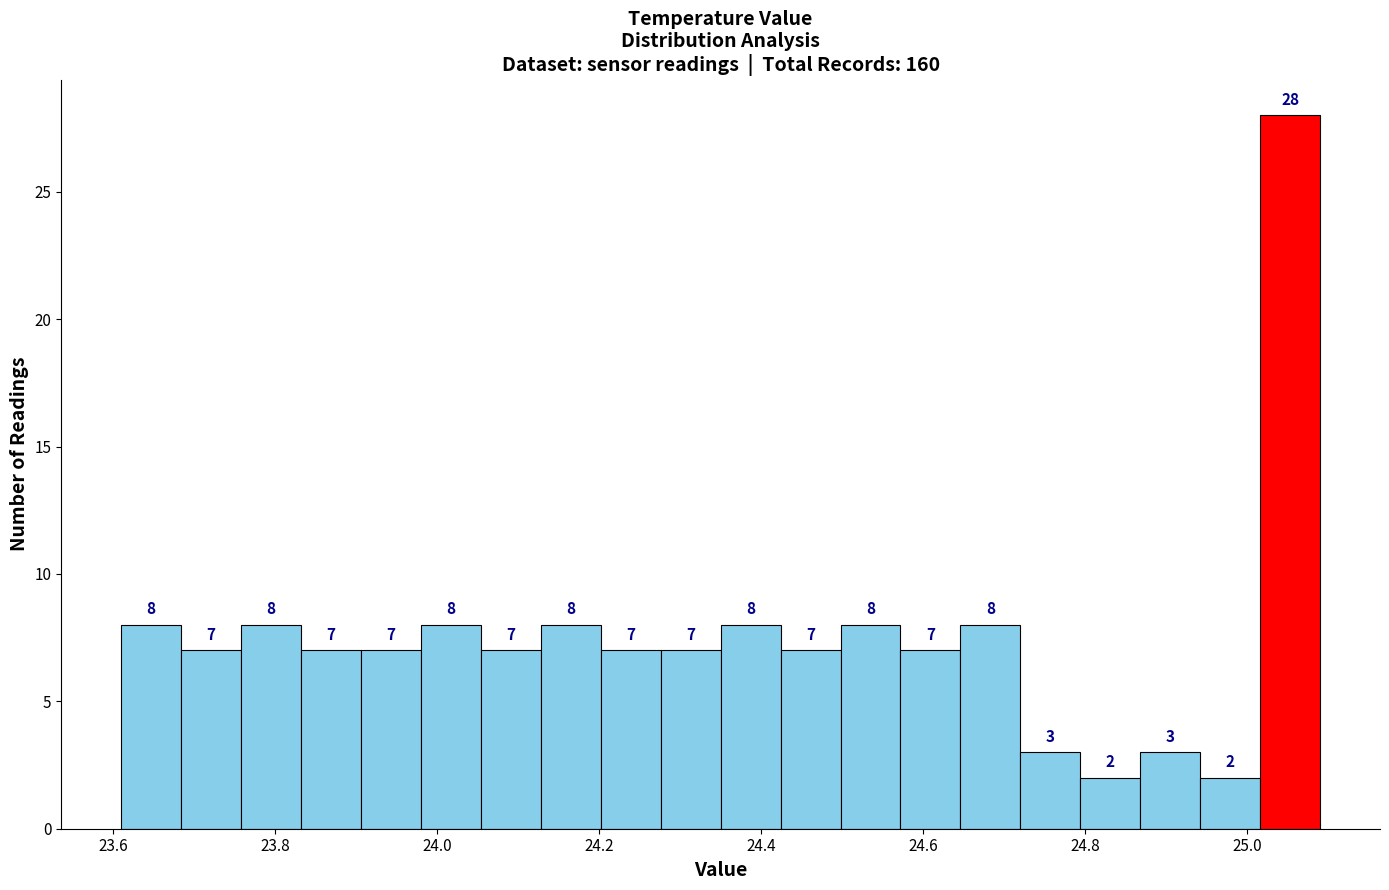

Around what value on the x-axis is the tallest bar? Give the approximate position of its centre, as read against the axis.

25.06